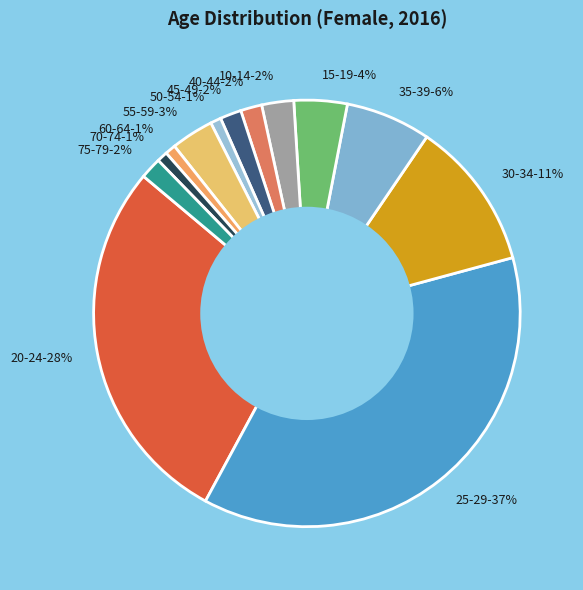

True or false: 10-14 accounts for 14% of the total.

False